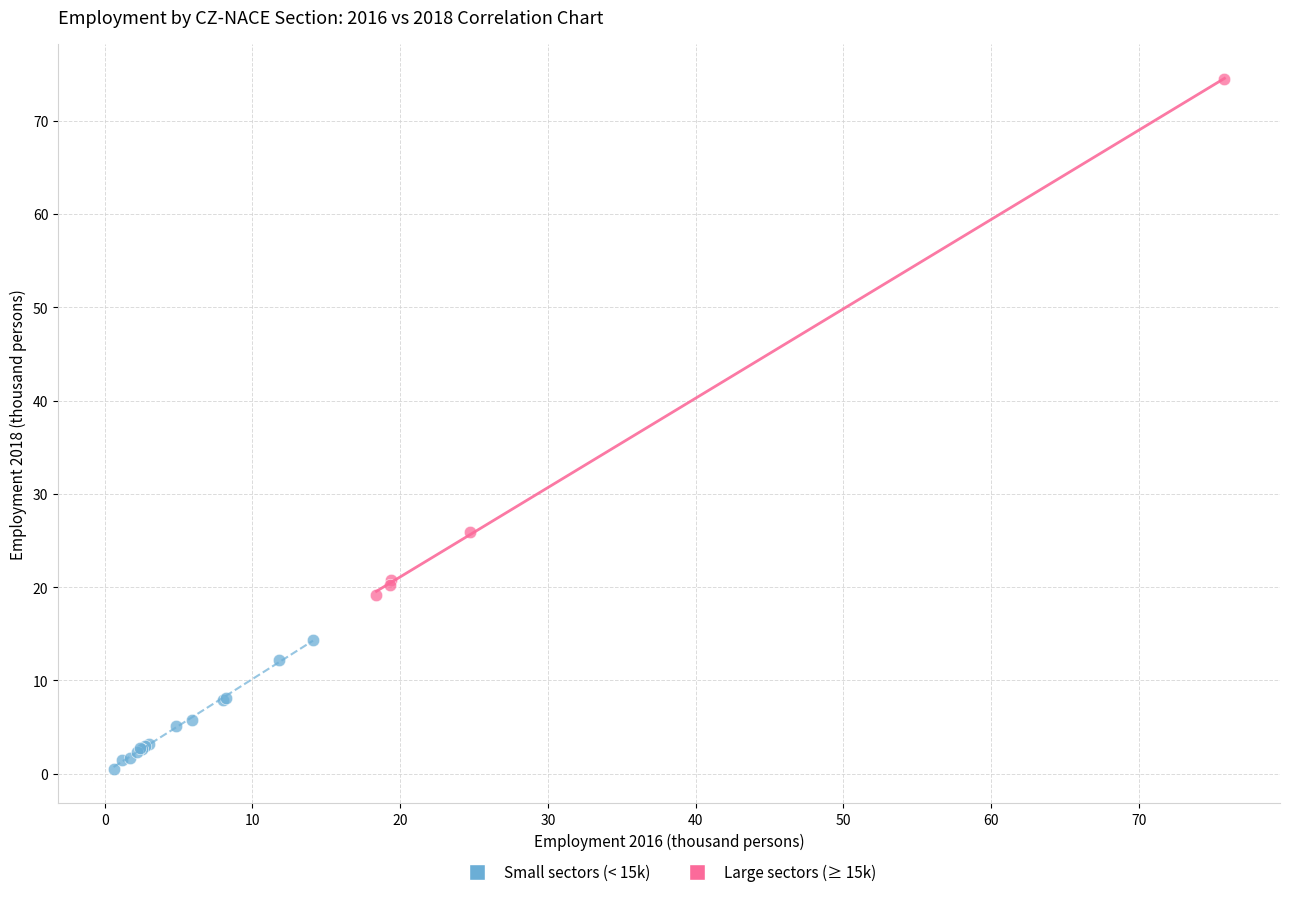

Which series has the widest spread of Y values?

Large sectors (≥ 15k)